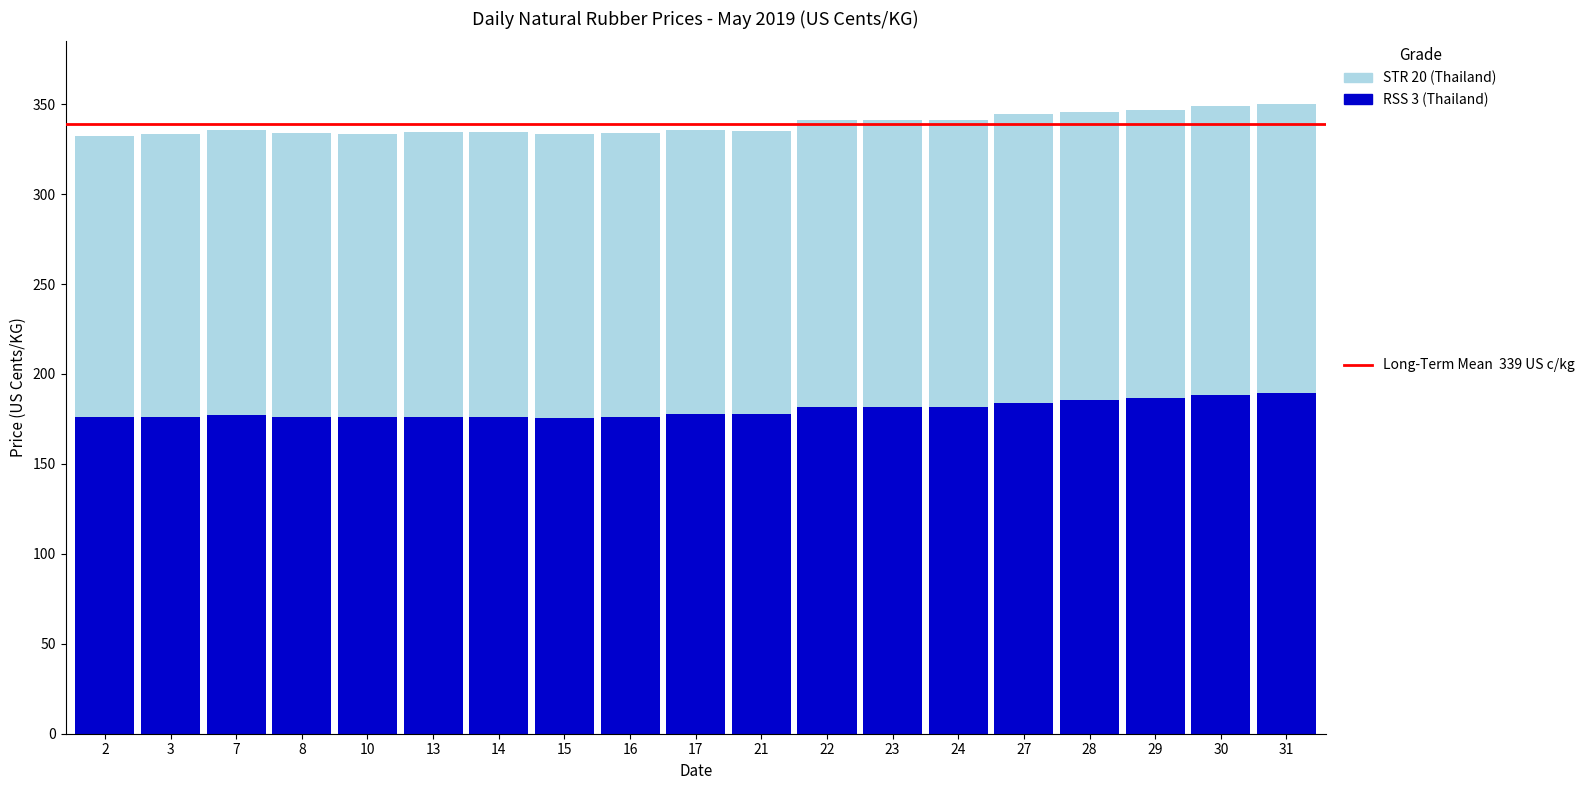

What is the total value across all series at 13?

334.8